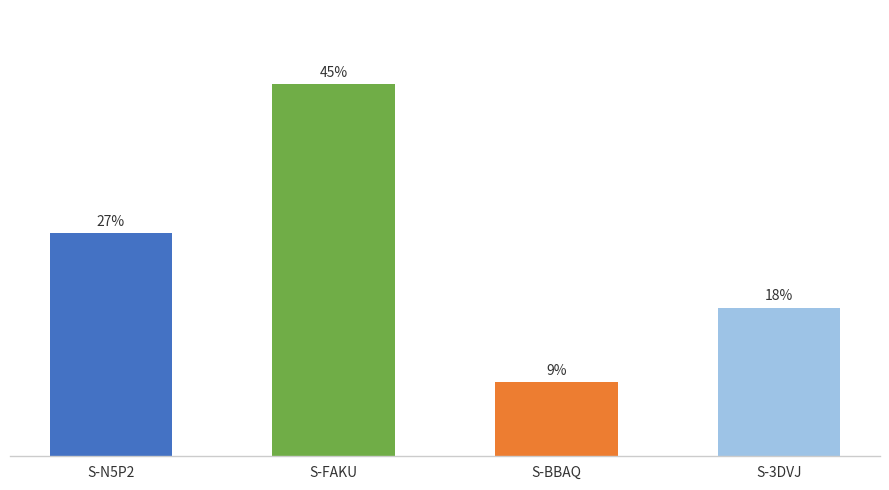

Are the bars horizontal?

No